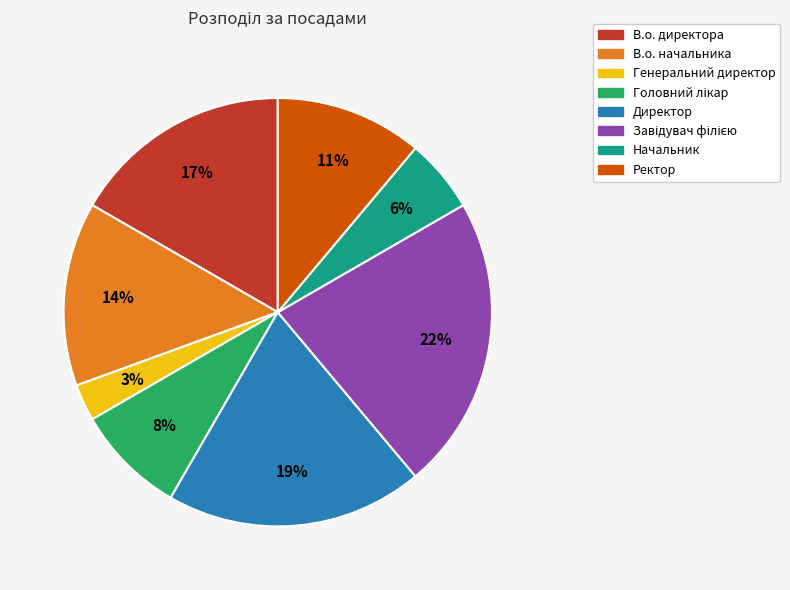

Between В.о. начальника and Начальник, which is larger?

В.о. начальника